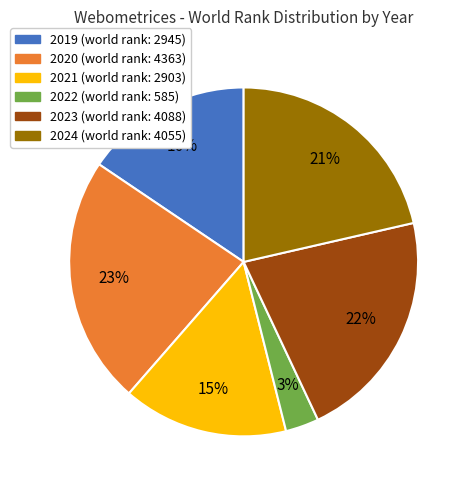

Is the sum of 2020 and 2019 greater than half?

No